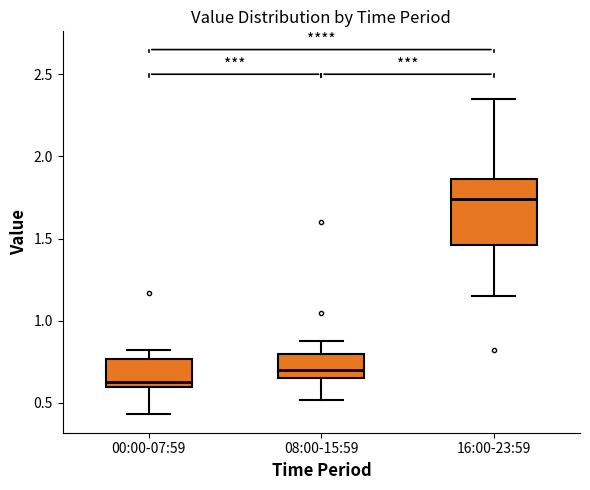

Where does the upper whisker of the box for 08:00-15:59 end on the y-axis? The values are not printed on the chart, so give them approximately, as read against the axis.

0.90